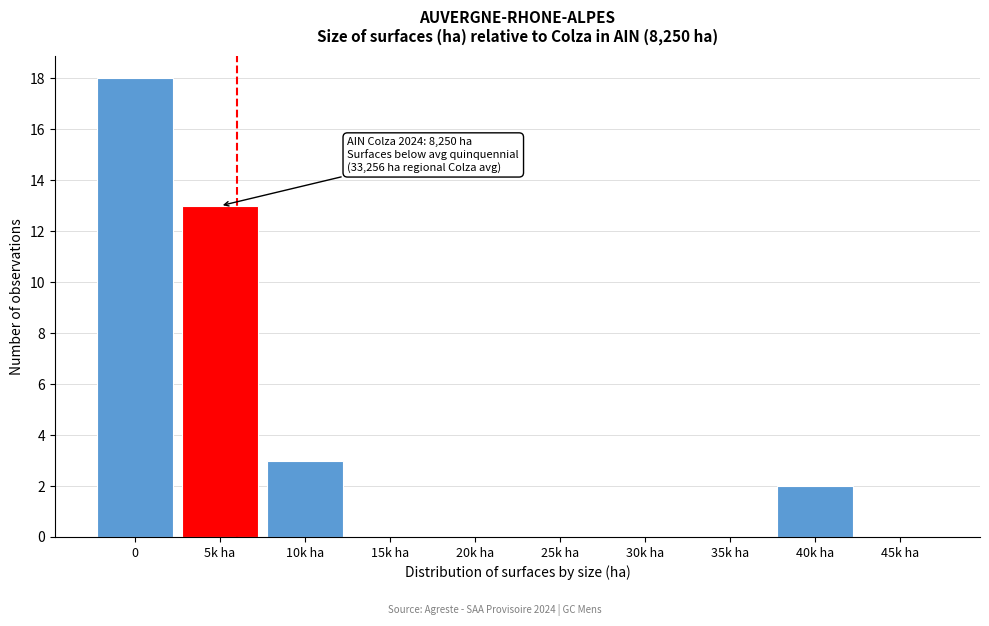

Reading right to left, extract all data points from this chart.

45k ha=0	40k ha=2	35k ha=0	30k ha=0	25k ha=0	20k ha=0	15k ha=0	10k ha=3	5k ha=13	0=18